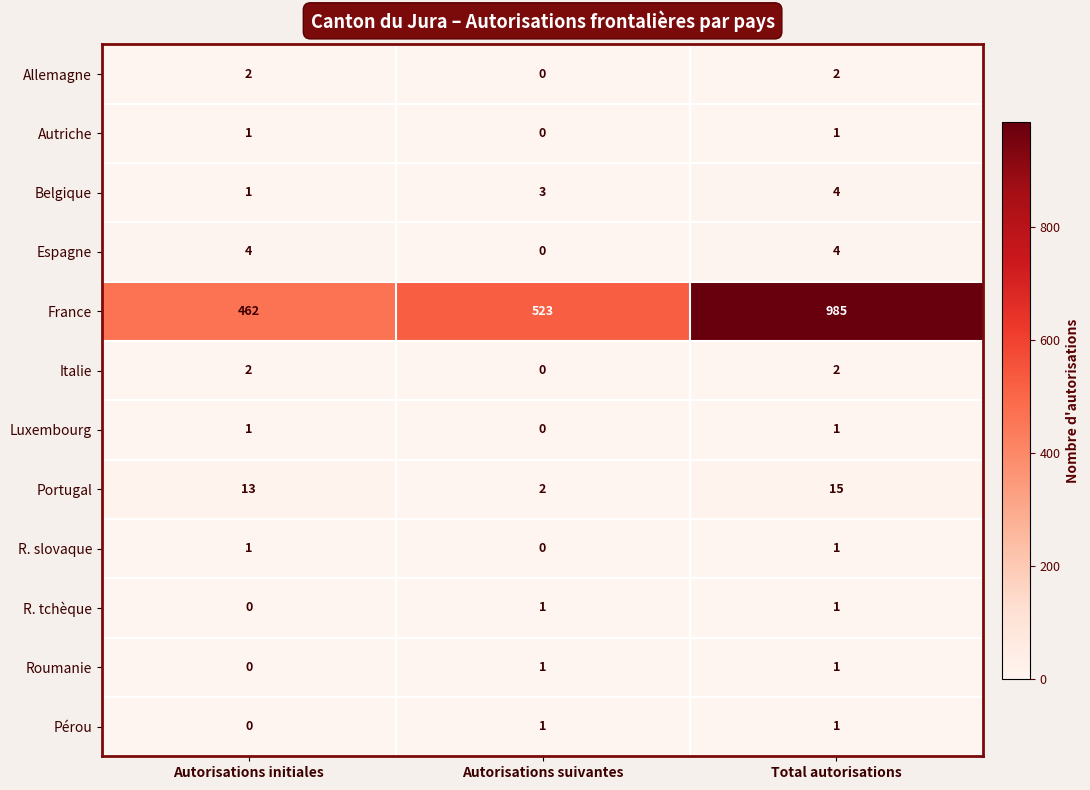

What is the spread (max minus min) of values at Autorisations initiales?

462